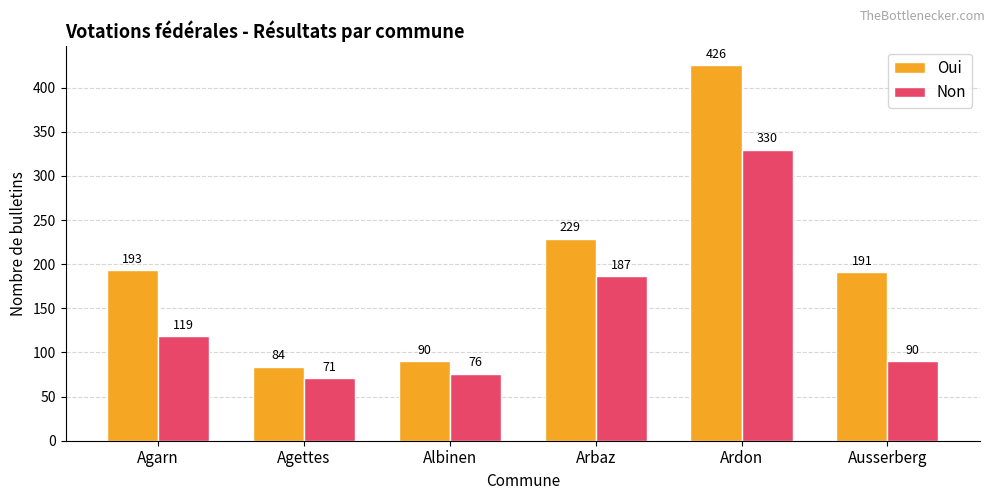

What is the lowest value of the Oui series?

84